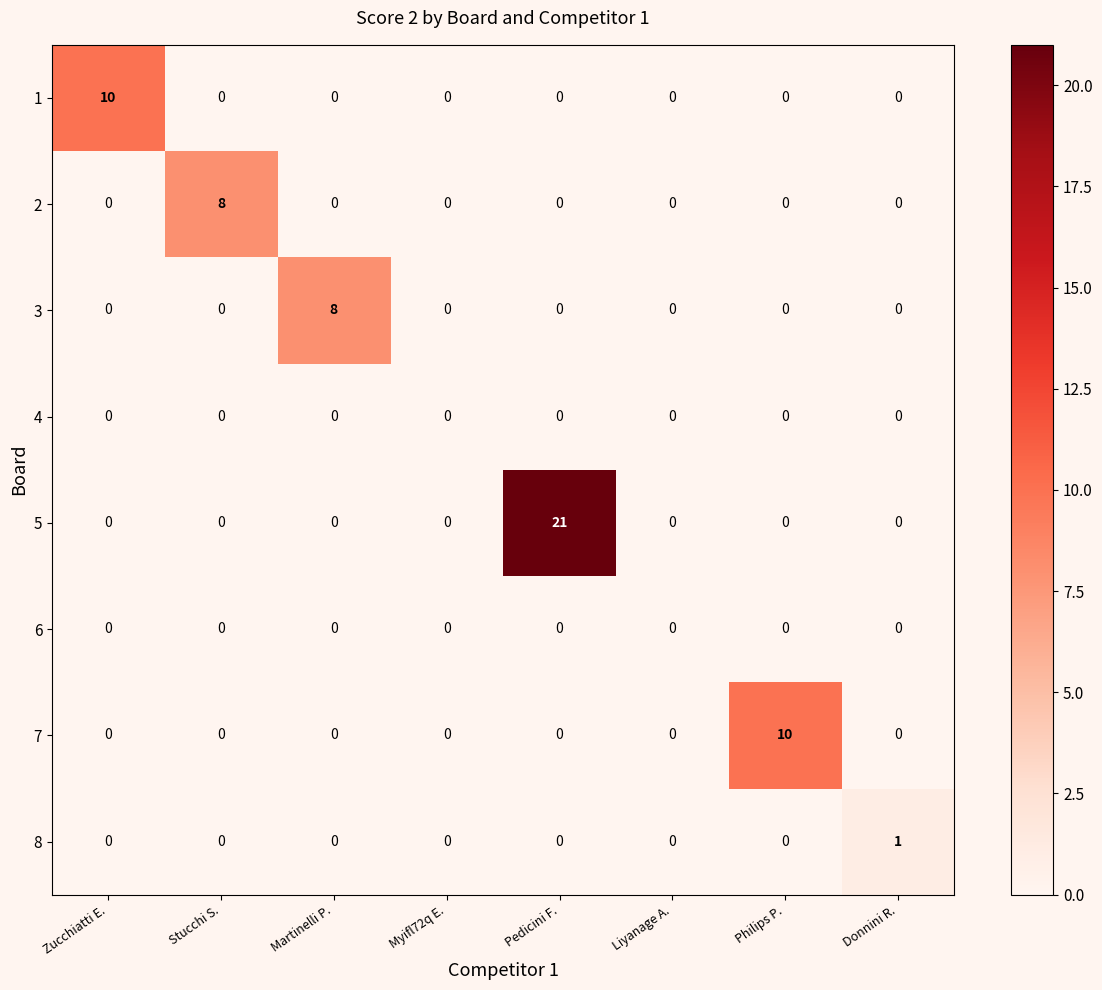

Which label corresponds to the largest value in the chart?

Pedicini F.